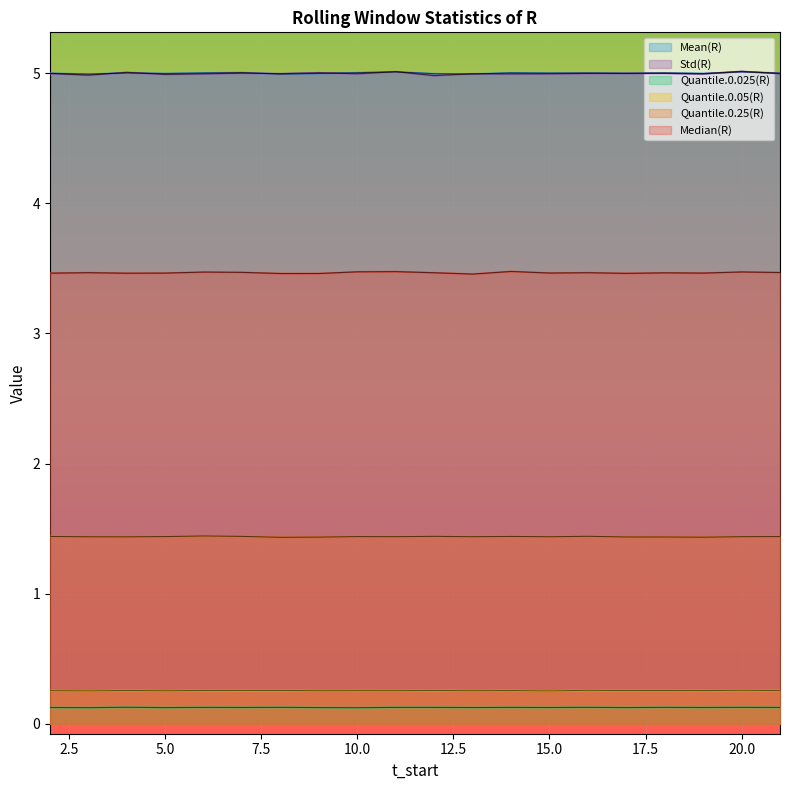

Reading right to left, list all the values displayed in this chart.

Mean(R): 5.0	5.0	5.0	5.0	5.0	5.0	5.0	5.0	5.0	5.0	5.0	5.0	5.0	5.0	5.0	5.0	5.0	5.0	5.0	5.0
Std(R): 5.0	5.0	5.0	5.0	5.0	5.0	5.0	5.0	5.0	5.0	5.0	5.0	5.0	5.0	5.0	5.0	5.0	5.0	5.0	5.0
Quantile.0.025(R): 0.1	0.1	0.1	0.1	0.1	0.1	0.1	0.1	0.1	0.1	0.1	0.1	0.1	0.1	0.1	0.1	0.1	0.1	0.1	0.1
Quantile.0.05(R): 0.3	0.3	0.3	0.3	0.3	0.3	0.3	0.3	0.3	0.3	0.3	0.3	0.3	0.3	0.3	0.3	0.3	0.3	0.3	0.3
Quantile.0.25(R): 1.4	1.4	1.4	1.4	1.4	1.4	1.4	1.4	1.4	1.4	1.4	1.4	1.4	1.4	1.4	1.4	1.4	1.4	1.4	1.4
Median(R): 3.5	3.5	3.5	3.5	3.5	3.5	3.5	3.5	3.5	3.5	3.5	3.5	3.5	3.5	3.5	3.5	3.5	3.5	3.5	3.5